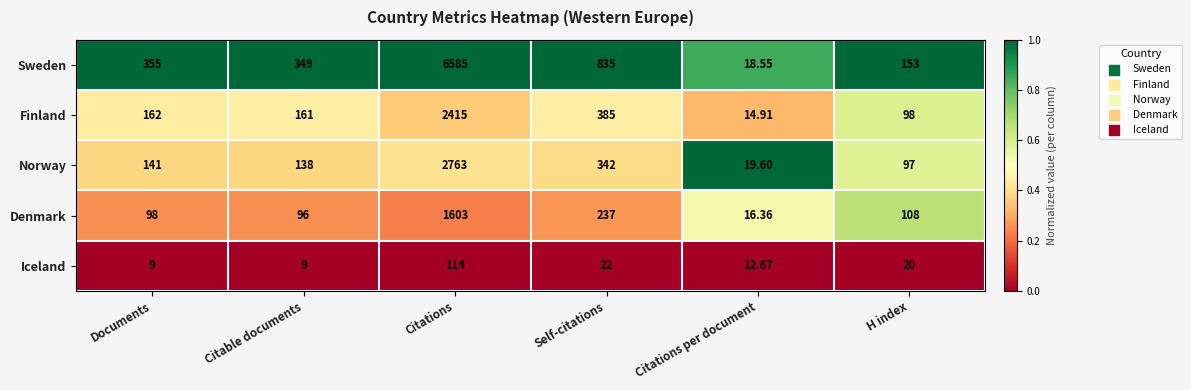

How many series are shown in this chart?

5